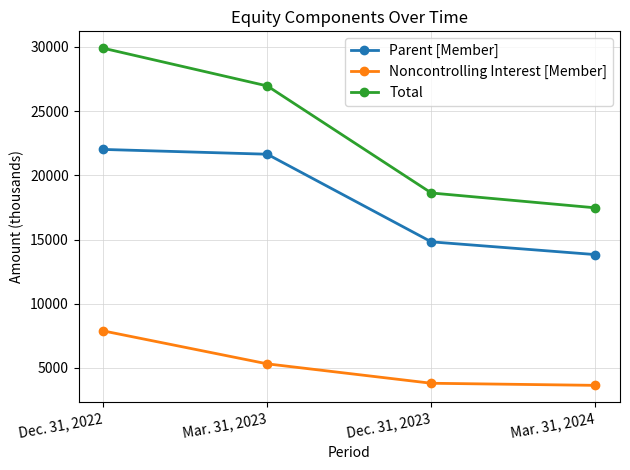

What is the total value across all series at Dec. 31, 2022?

59798